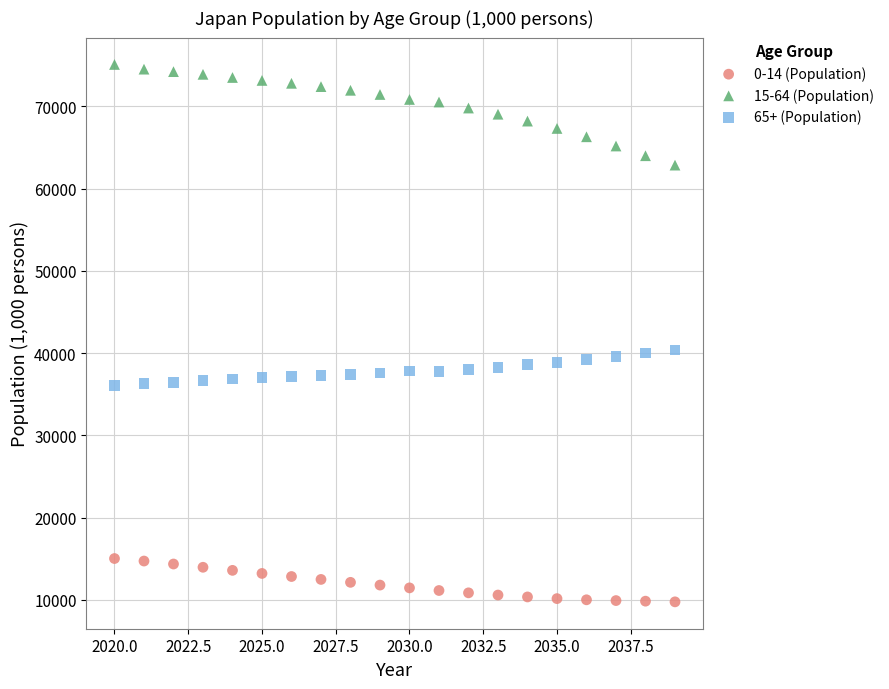

Which series has the widest spread of Y values?

15-64 (Population)